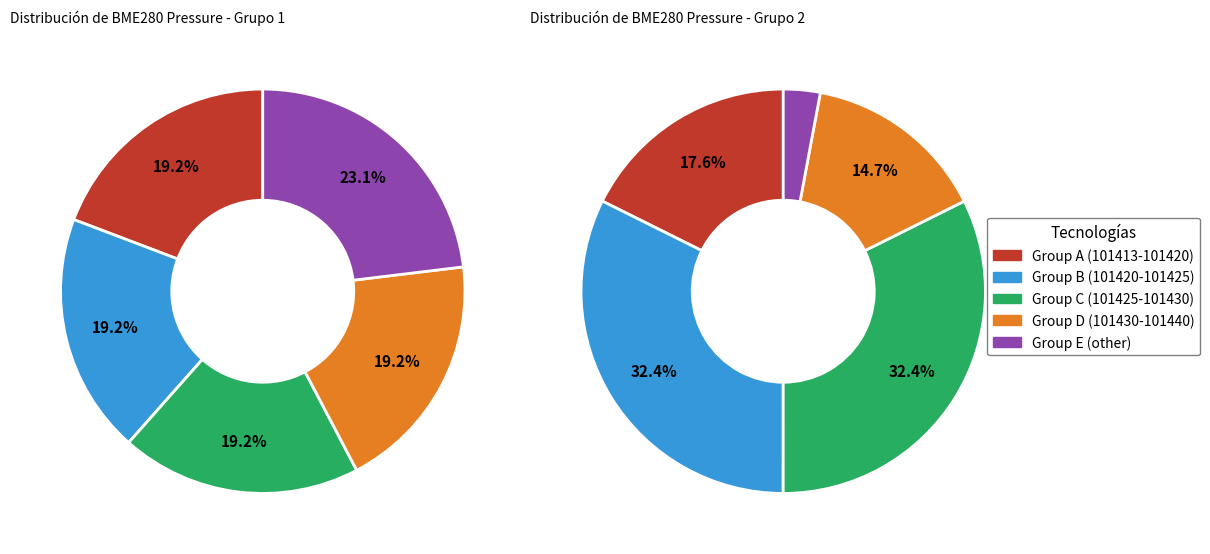

The 28 (00:11) slice represents 17% of the pie. True or false?

False